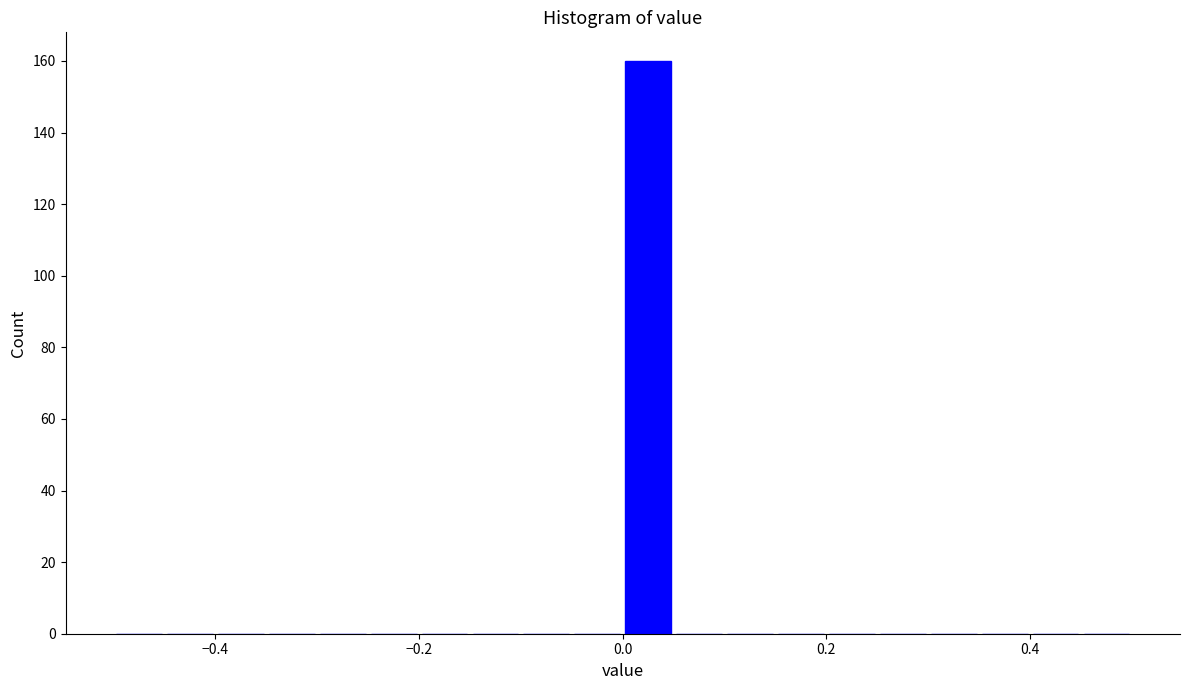

Read against the x-axis, roughly where is the centre of the tallest bar?

0.02